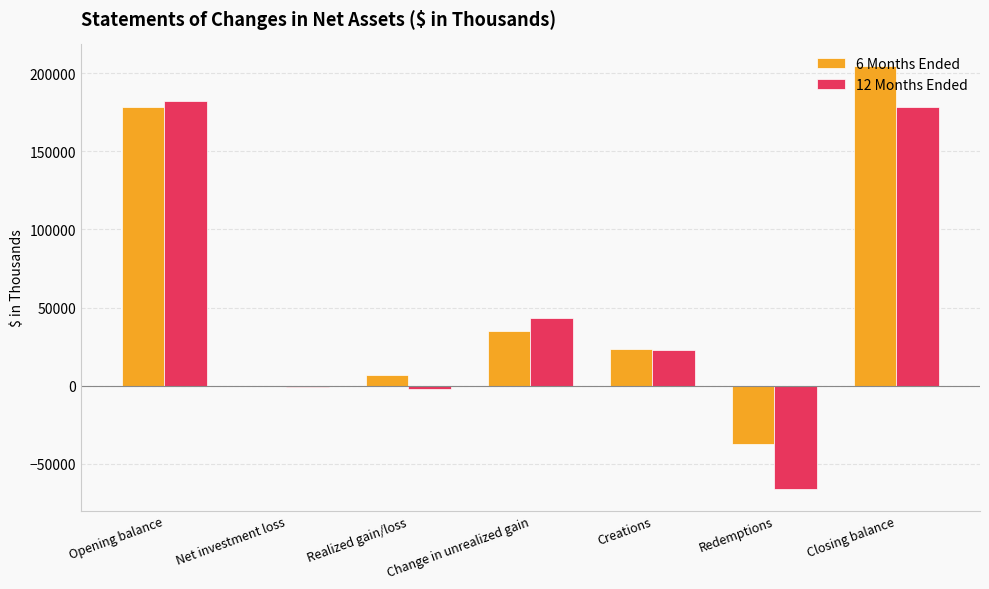

What is the spread (max minus min) of values at Opening balance?

3791